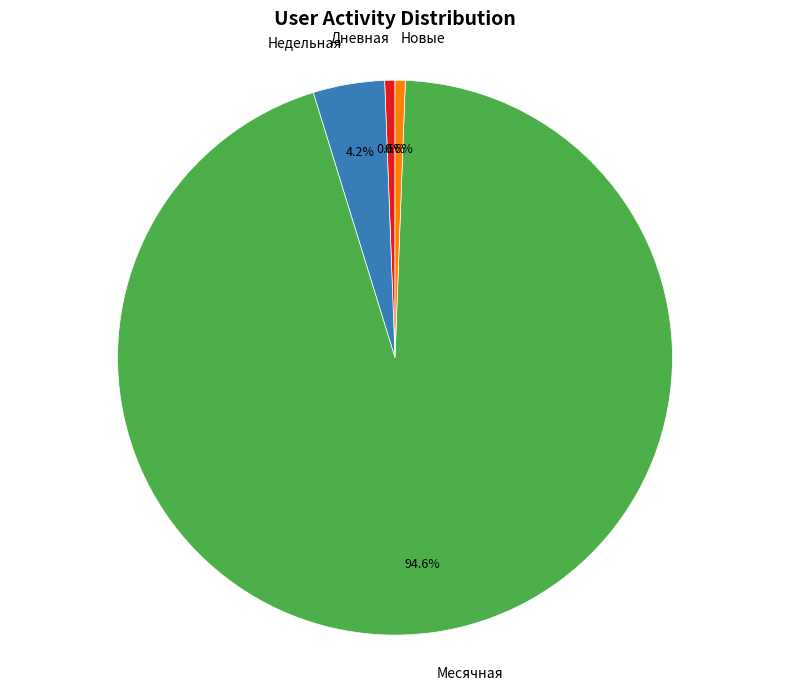

What is the largest slice in the pie chart?

Месячная